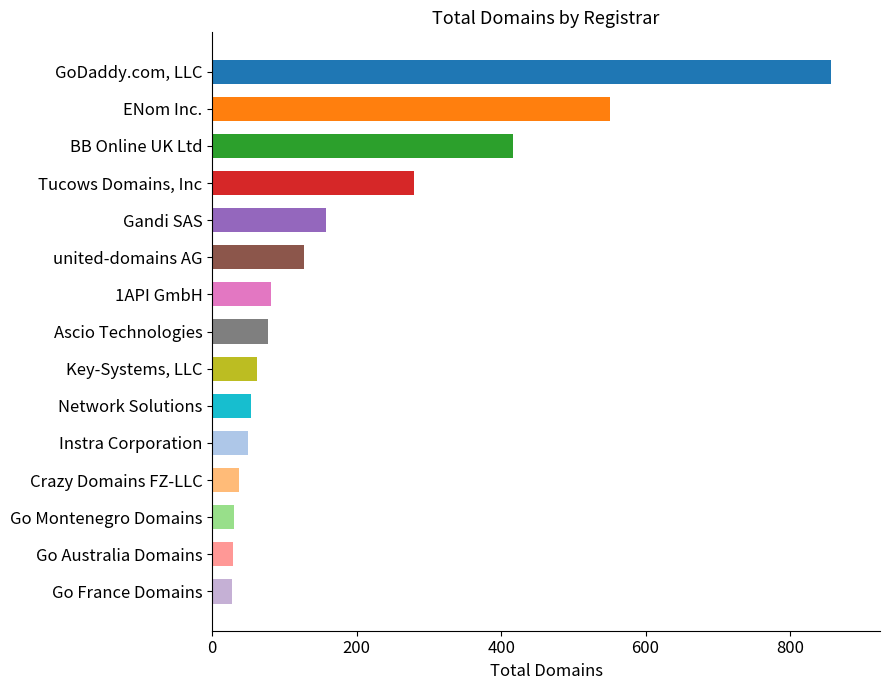

How many values are below 77?

7